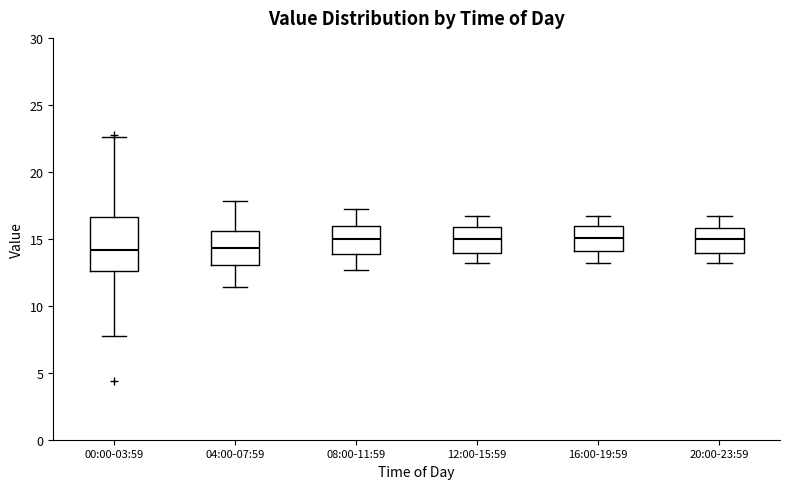

Where does the lower whisker of the box for 08:00-11:59 end on the y-axis? The values are not printed on the chart, so give them approximately, as read against the axis.

12.5